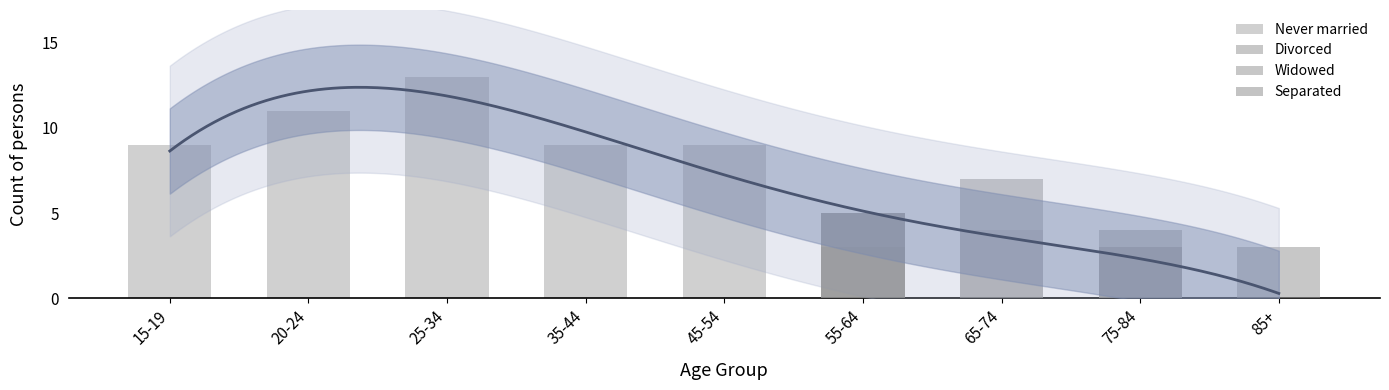

Reading left to right, transcribe all the data shown in this chart.

Never married: 9	11	13	9	9	3	4	3	0
Divorced: 0	0	0	0	0	5	7	3	0
Widowed: 0	0	0	0	0	0	0	4	3
Separated: 0	0	0	0	0	5	0	0	0